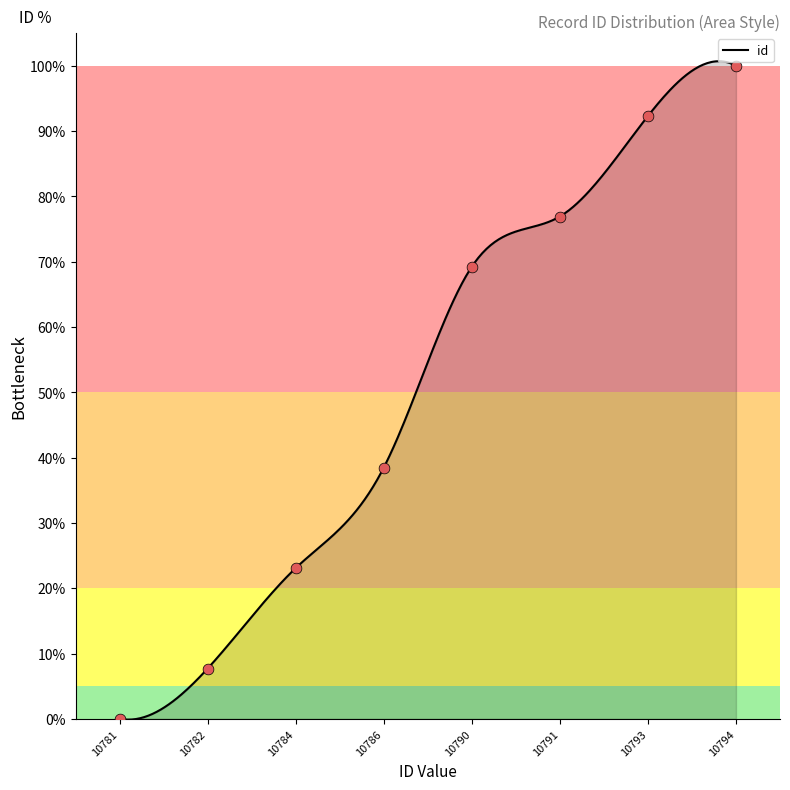

Is it true that id equals 100.0 at 10794?

True